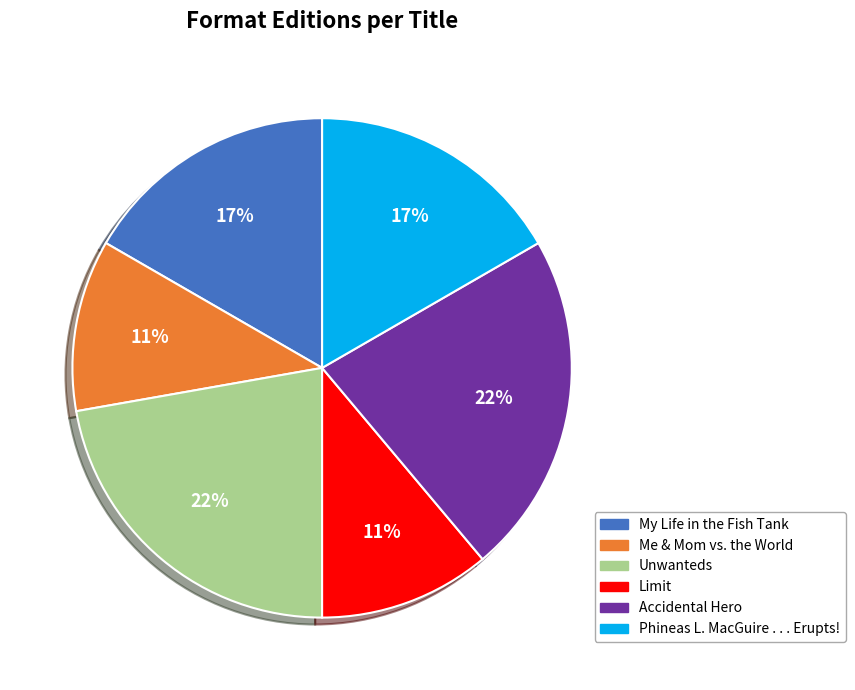

Is there any slice that represents more than half of the pie?

No